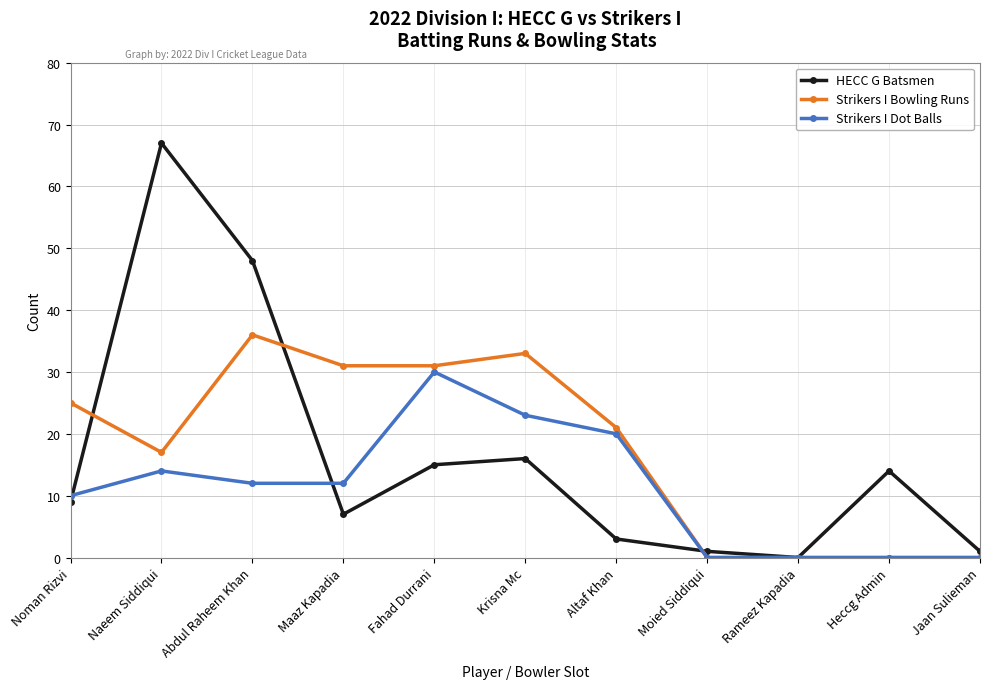

Which series has the widest spread of values?

HECC G Batsmen